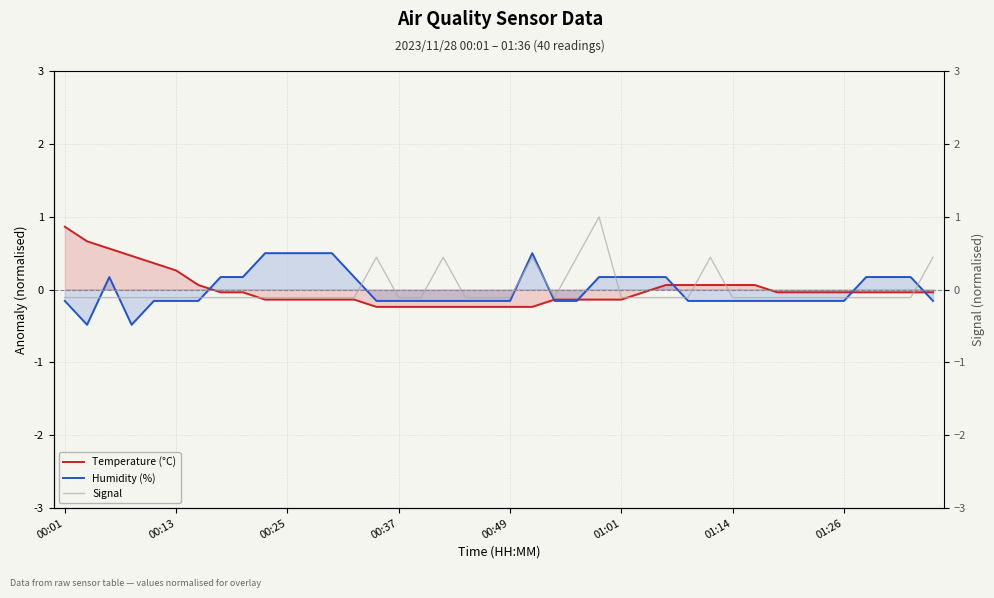

What is the spread (max minus min) of values at 17?

0.7